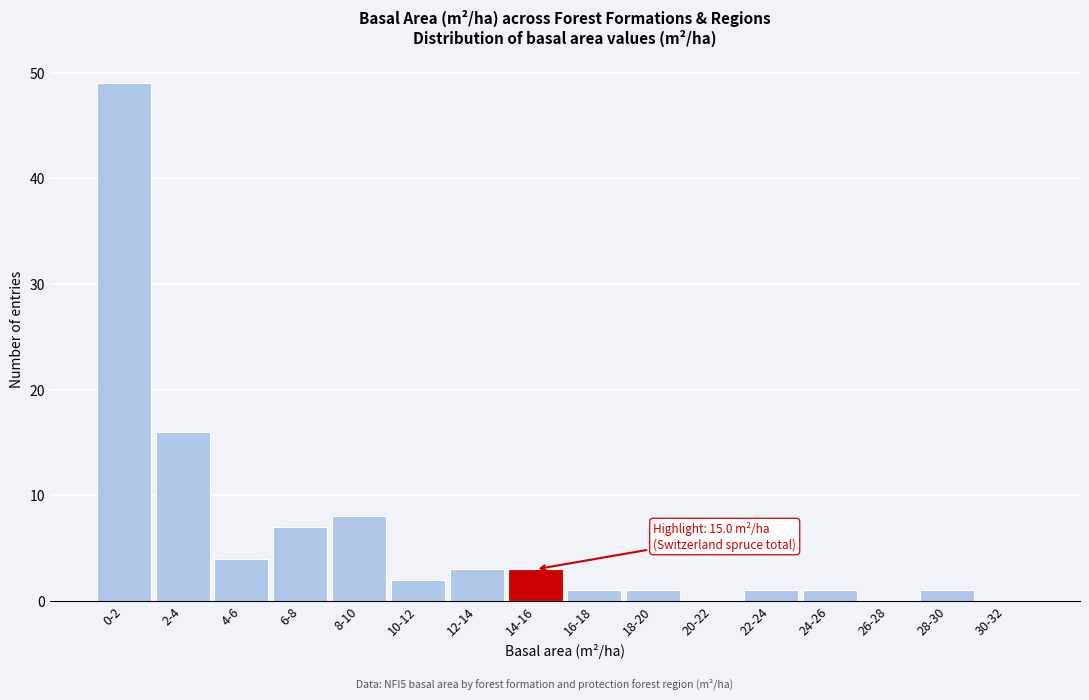

Reading right to left, extract all data points from this chart.

30-32=0	28-30=1	26-28=0	24-26=1	22-24=1	20-22=0	18-20=1	16-18=1	14-16=3	12-14=3	10-12=2	8-10=8	6-8=7	4-6=4	2-4=16	0-2=49